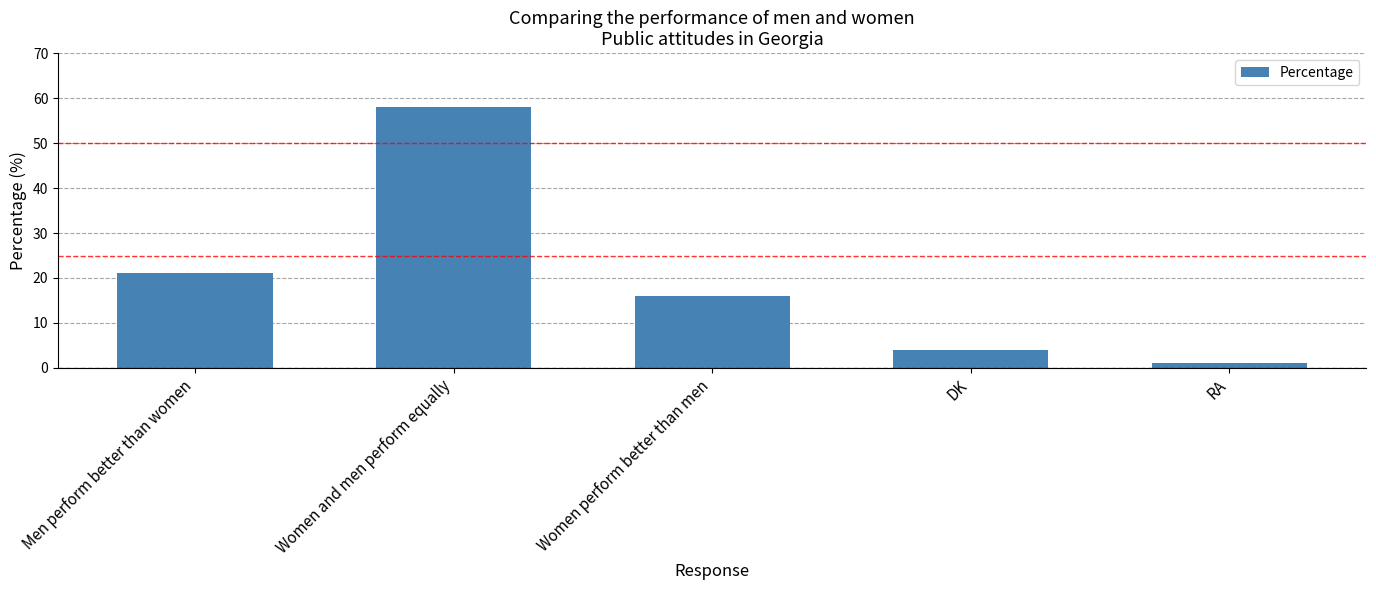

Which label corresponds to the largest value in the chart?

Women and men perform equally